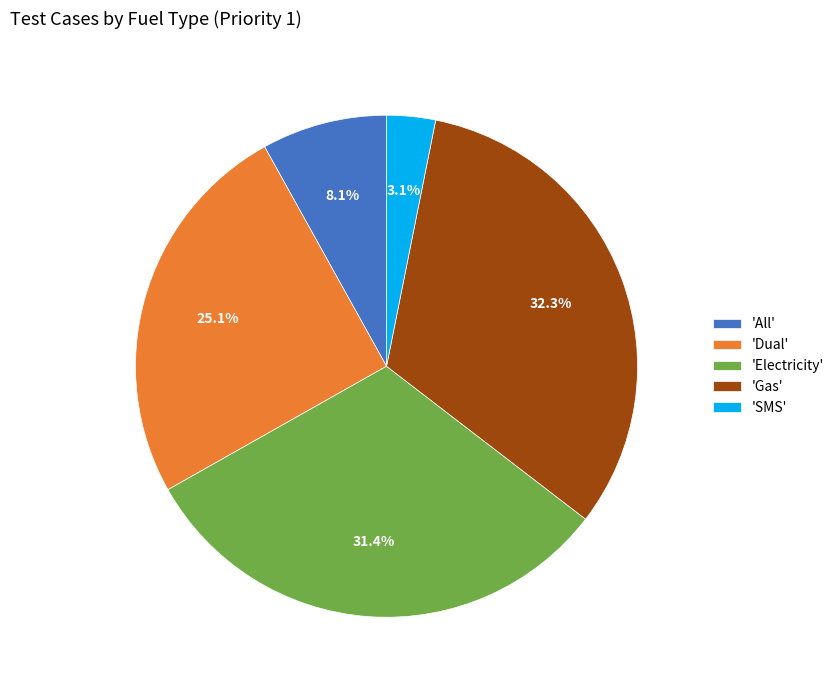

What is the ratio of the value at 'Dual' to the value at 'Gas'?

0.8